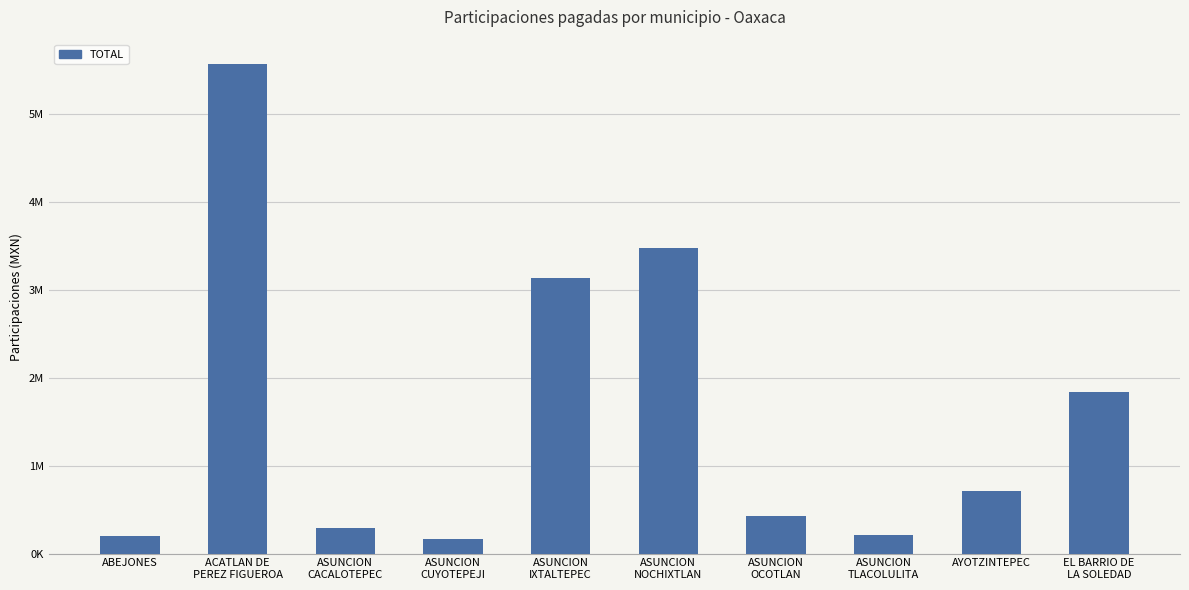

At which category does the chart reach its peak across all series?

ACATLAN DE
PEREZ FIGUEROA